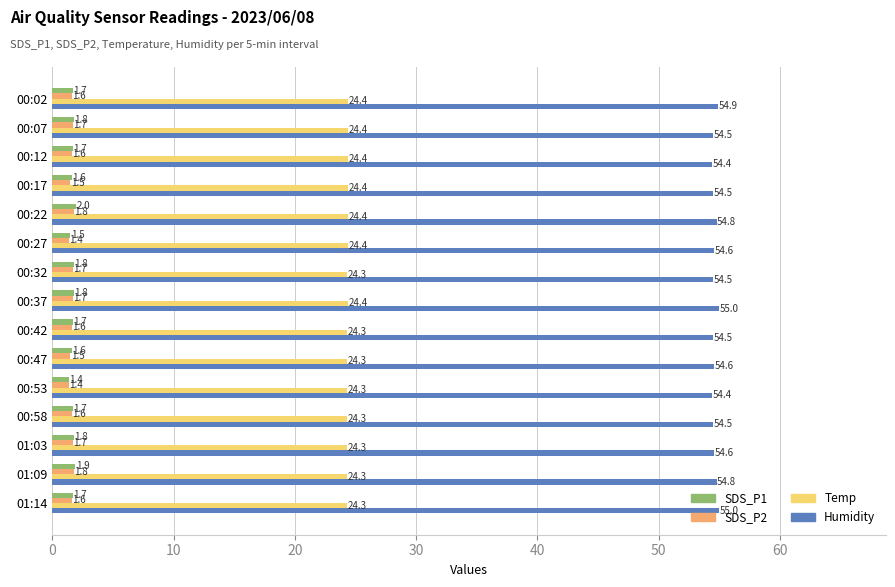

What is the average value of the Humidity series?

54.6